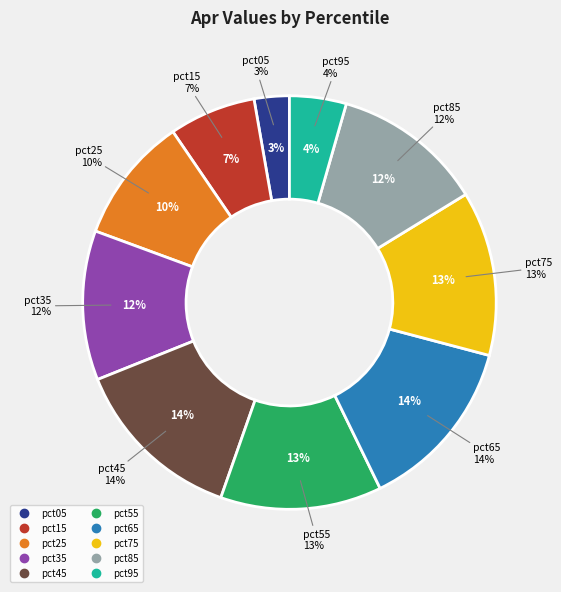

To the nearest percent, what is the combined percentage of pct05 and pct15?

10%